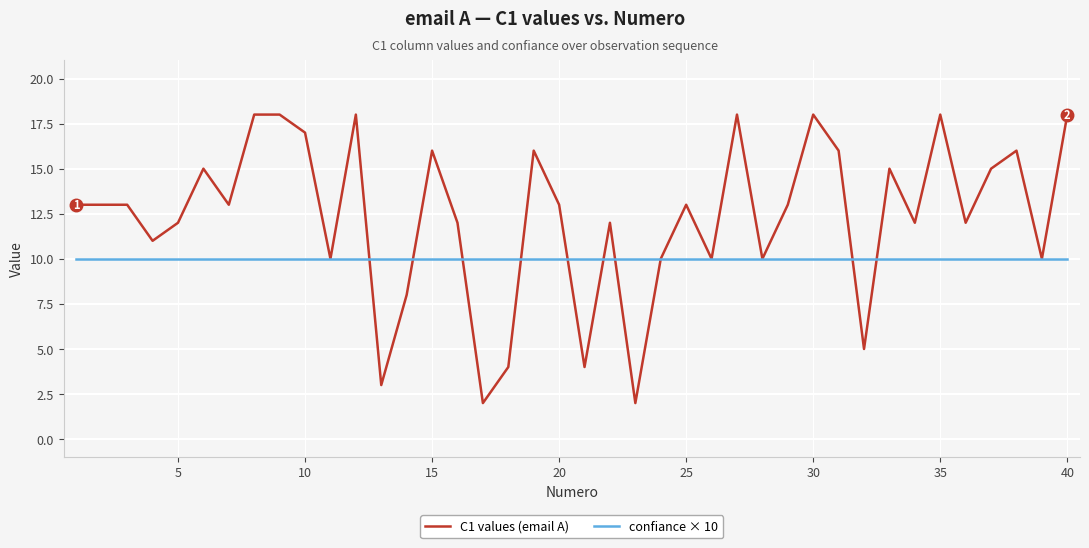

Which series has the largest total across all categories?

C1 values (email A)